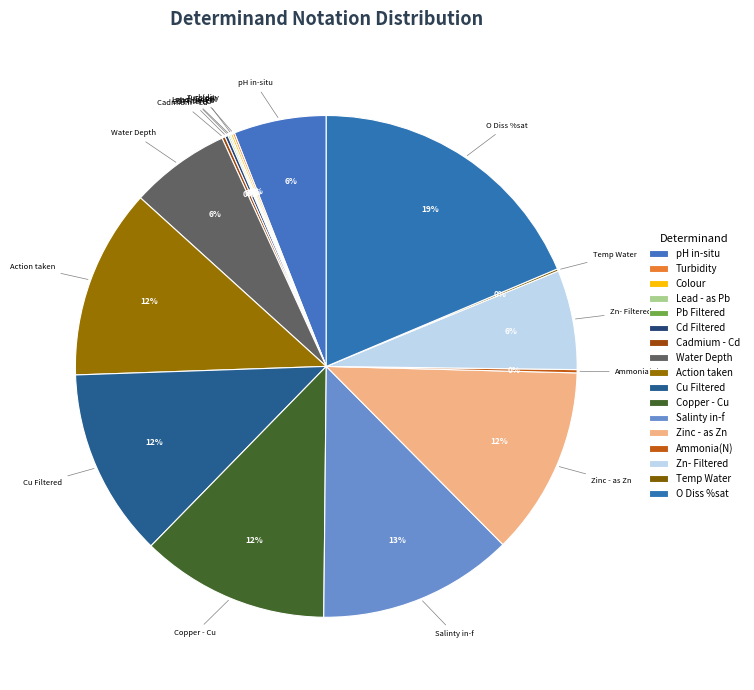

The pH in-situ slice represents 6% of the pie. True or false?

True